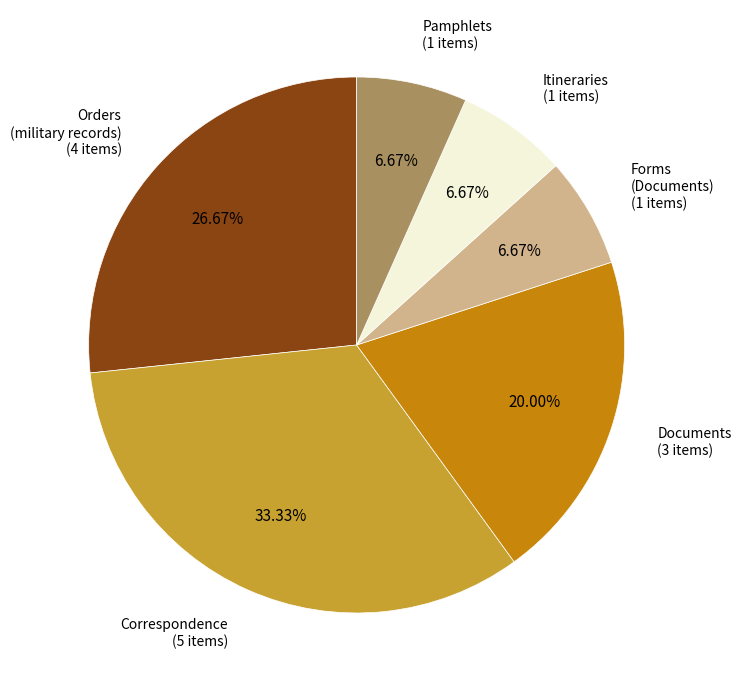

What percentage is the Itineraries slice, to the nearest percent?

7%